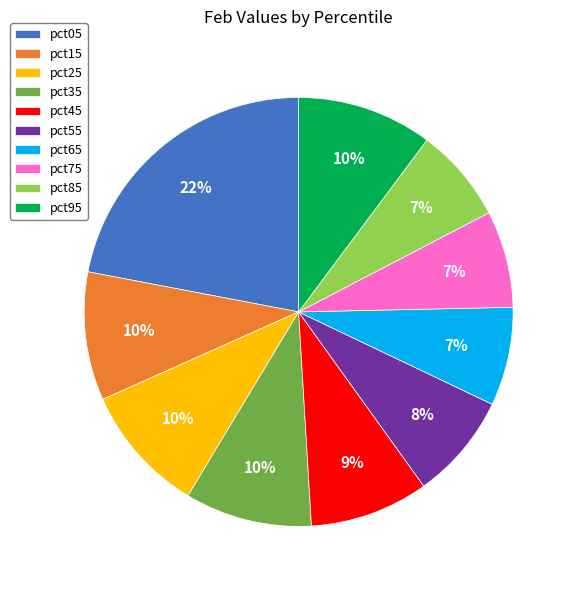

Is there any slice that represents more than half of the pie?

No